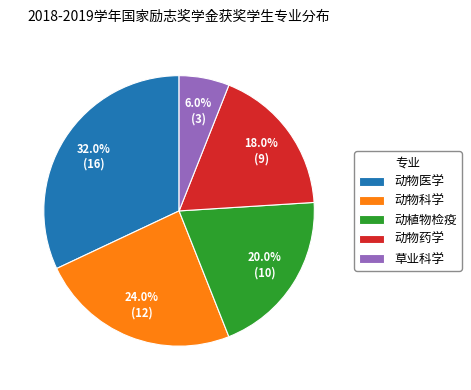

How many slices are in this pie chart?

5